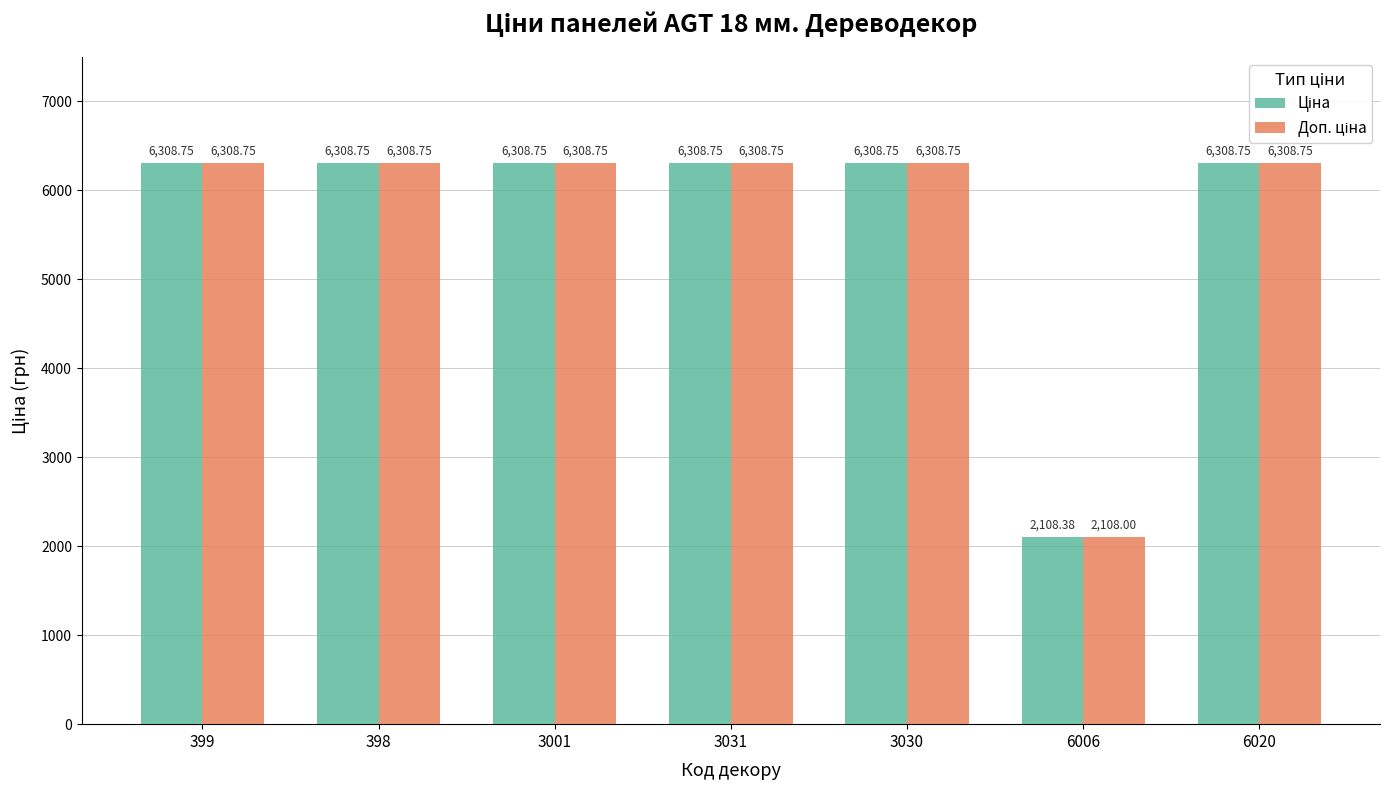

What is the total value across all series at 6006?

4216.4